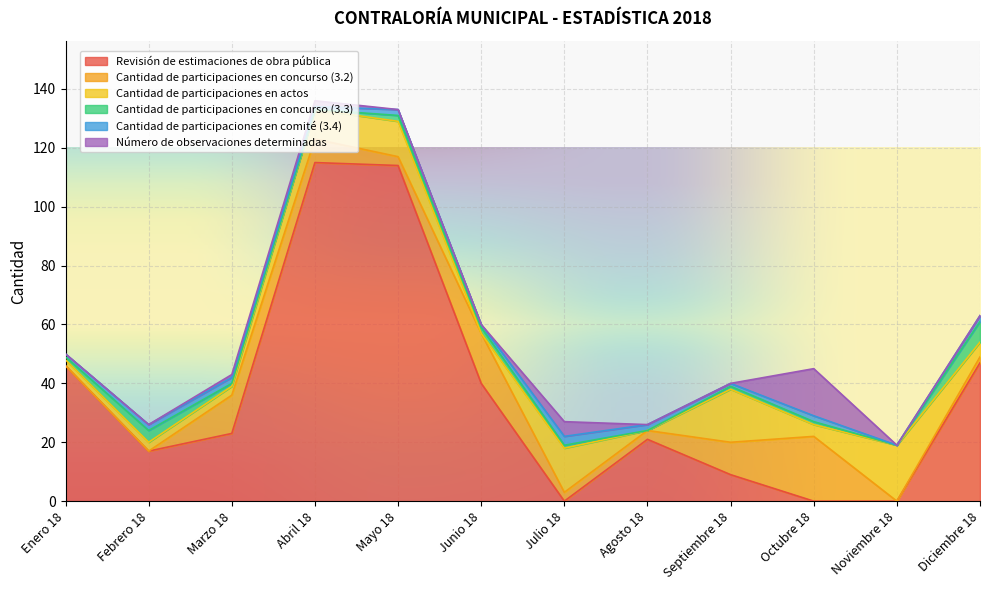

How many positive values does the Número de observaciones determinadas series have?

4